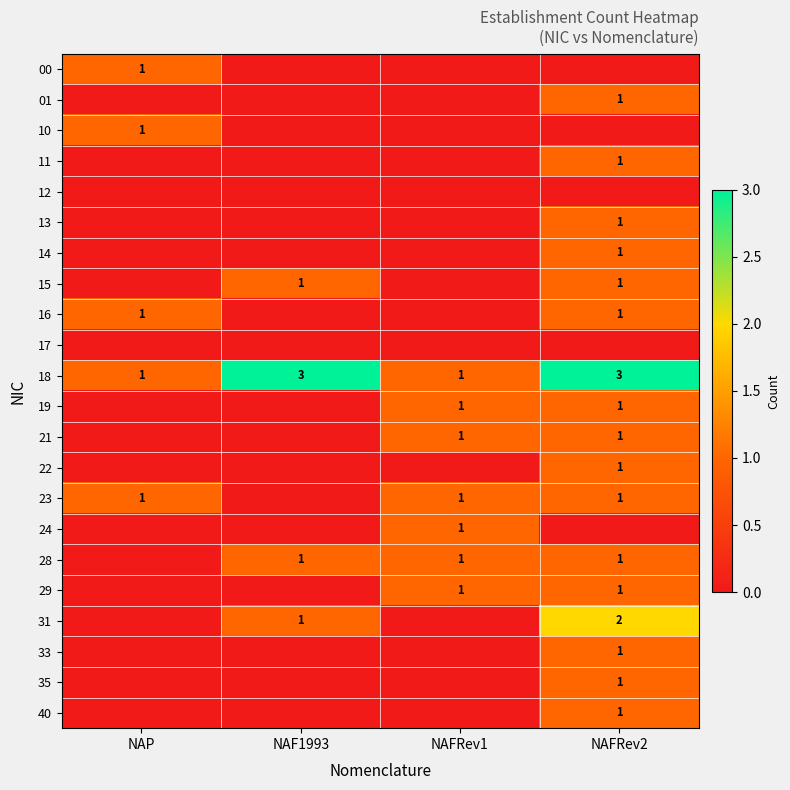

What is the sum of all 18 values?

8